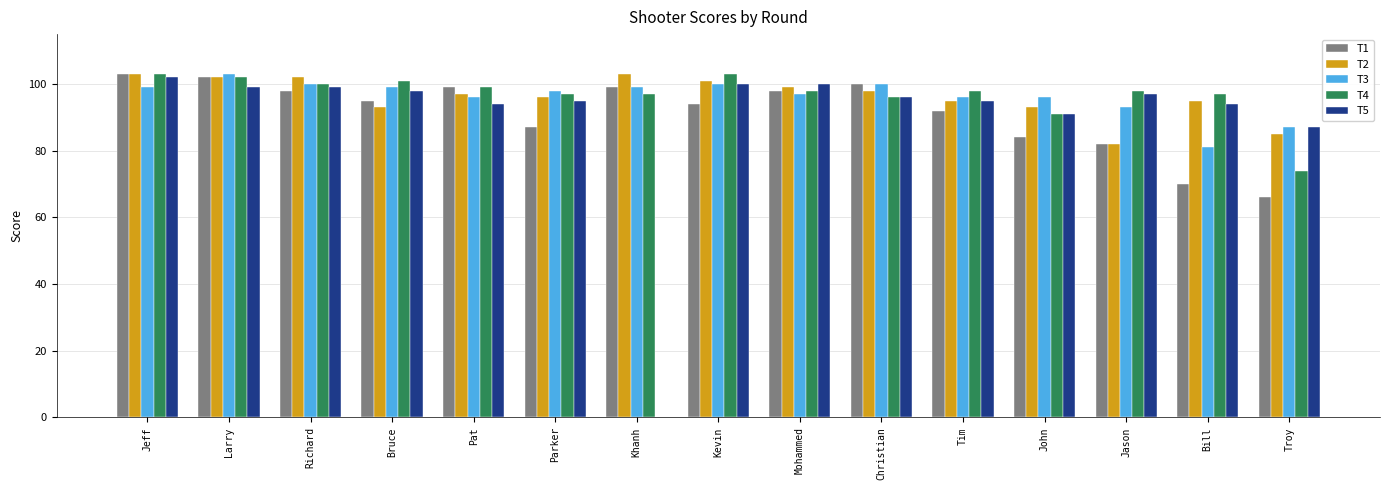

What is the total value across all series at Pat?

485